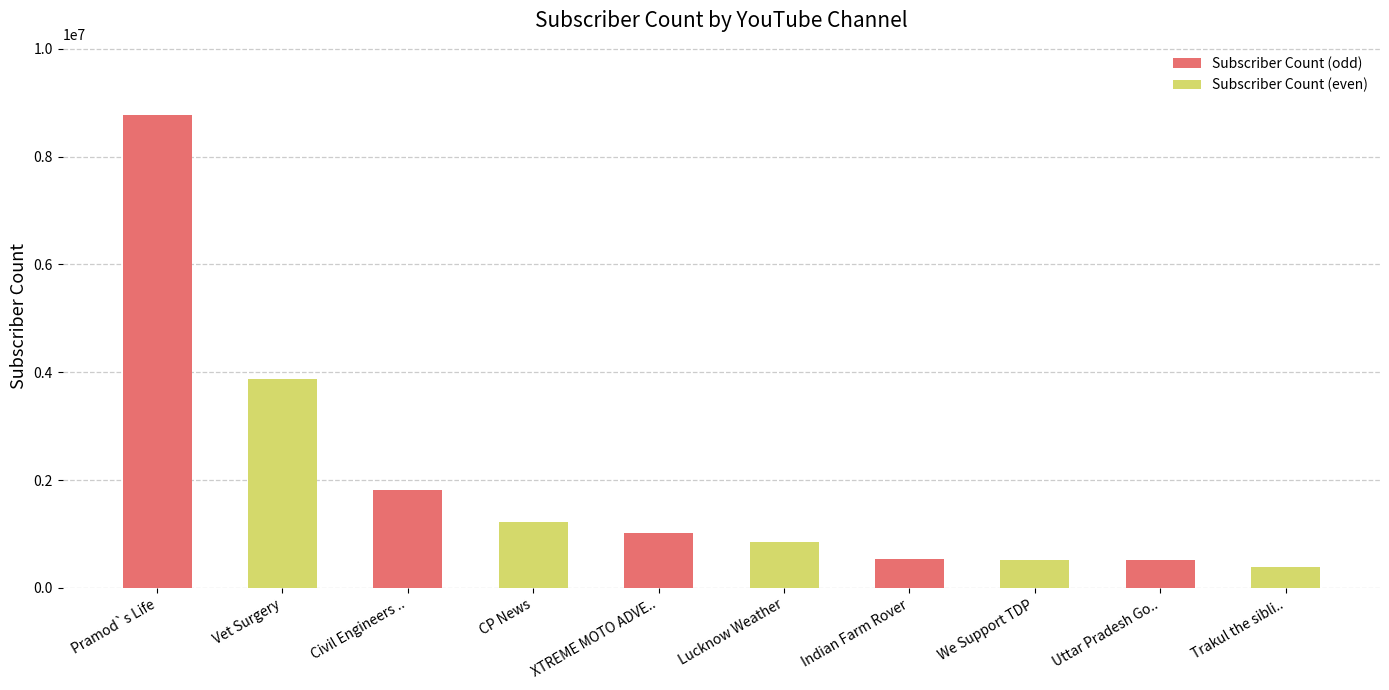

What is the smallest value displayed?

378000